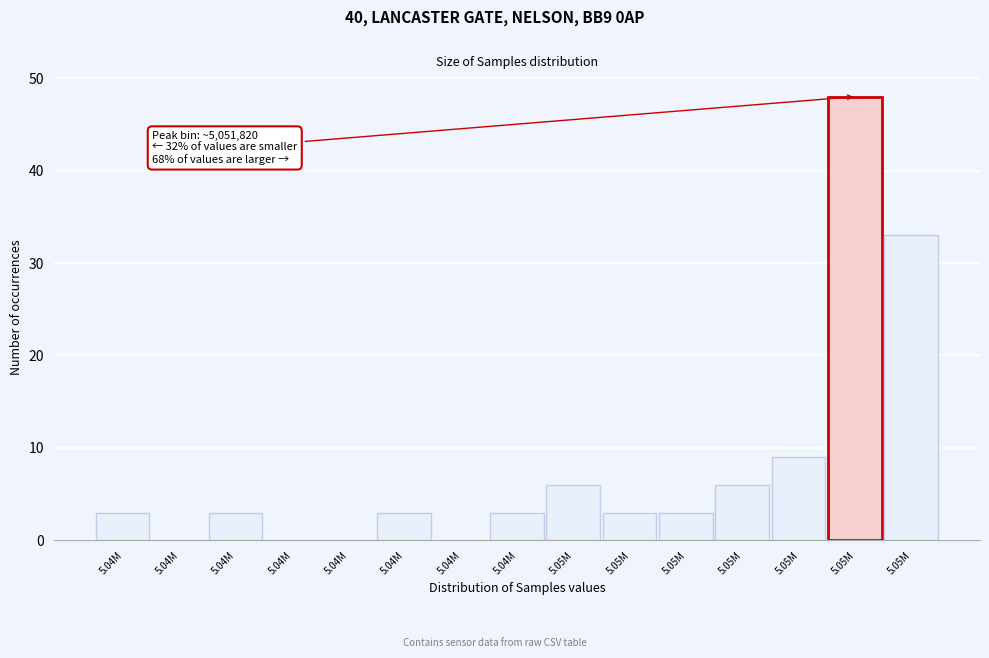

How many categories are shown in the chart?

15